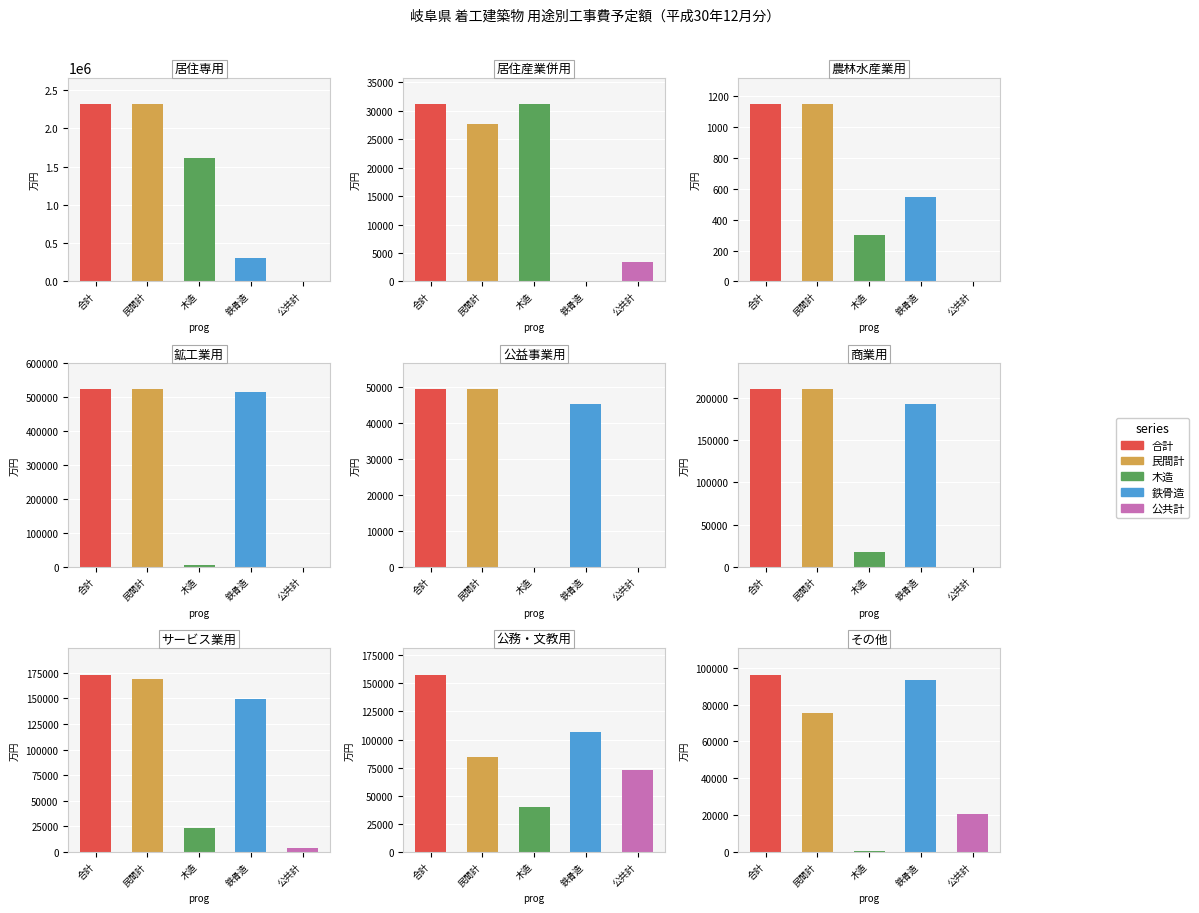

What is the value of the 合計 bar at the 4th from the left?

522510